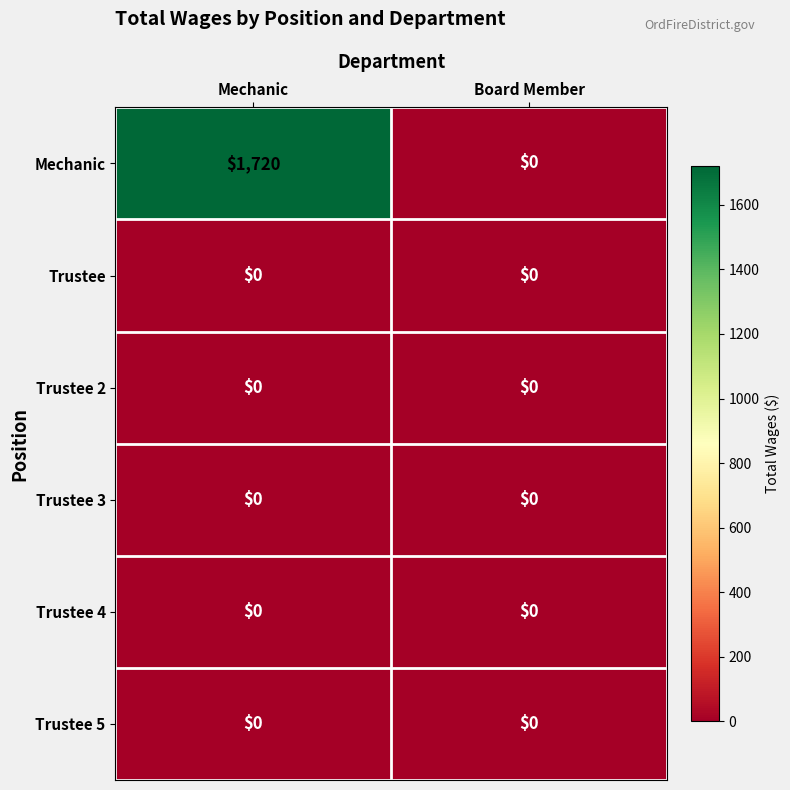

Which category has the lowest value in the Mechanic series?

Board Member